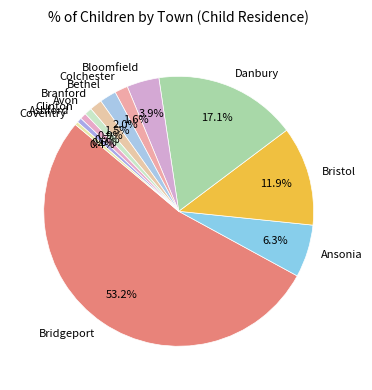

Approximately how many times larger is the value at Danbury compared to Bloomfield?

4.4